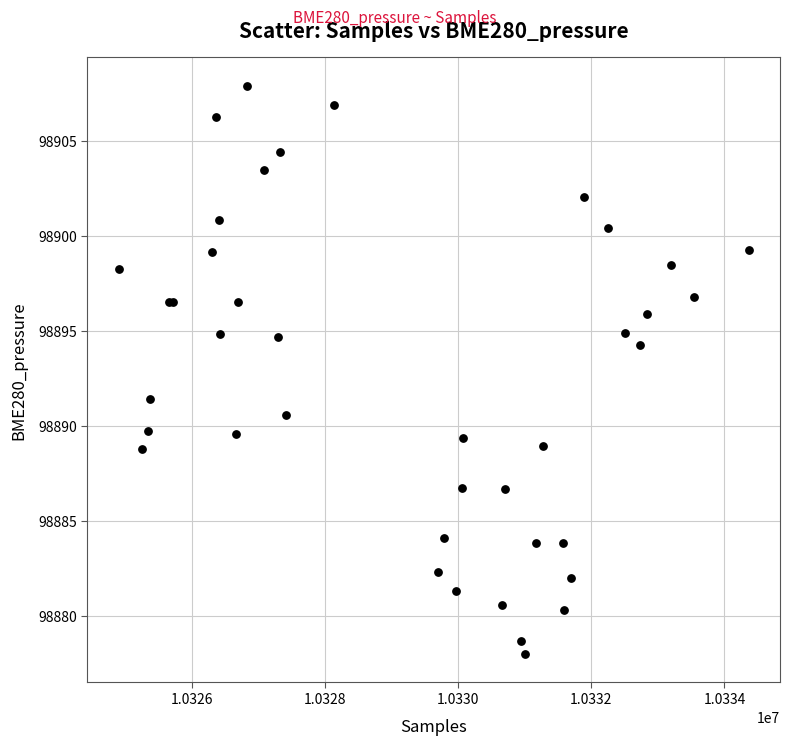

What Y value in the scatter plot is closest to 98892?

98891.4